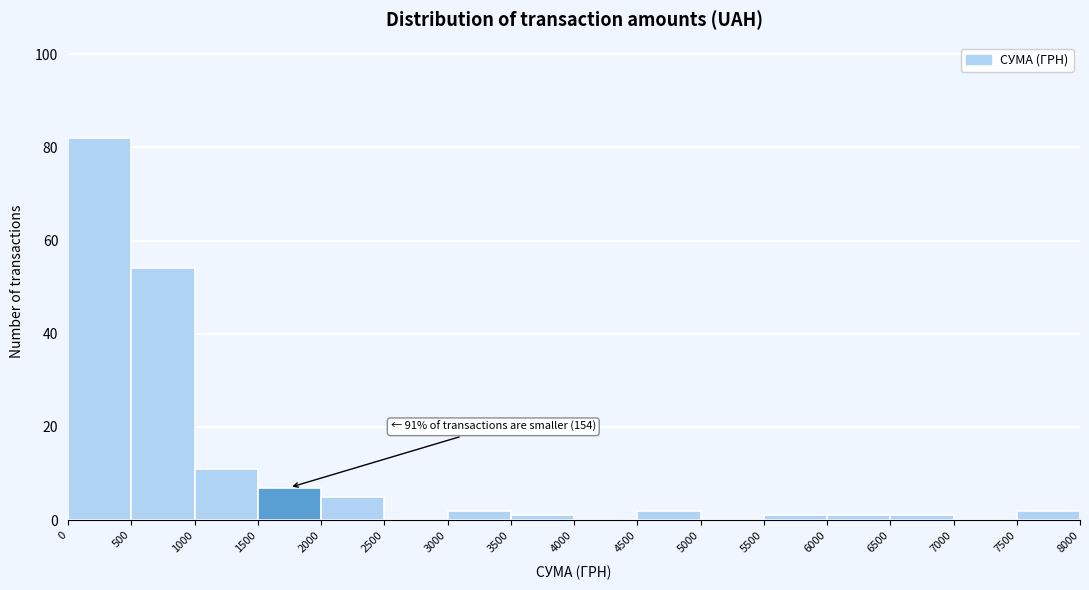

Which range on the x-axis has the tallest bar?

0 to 500